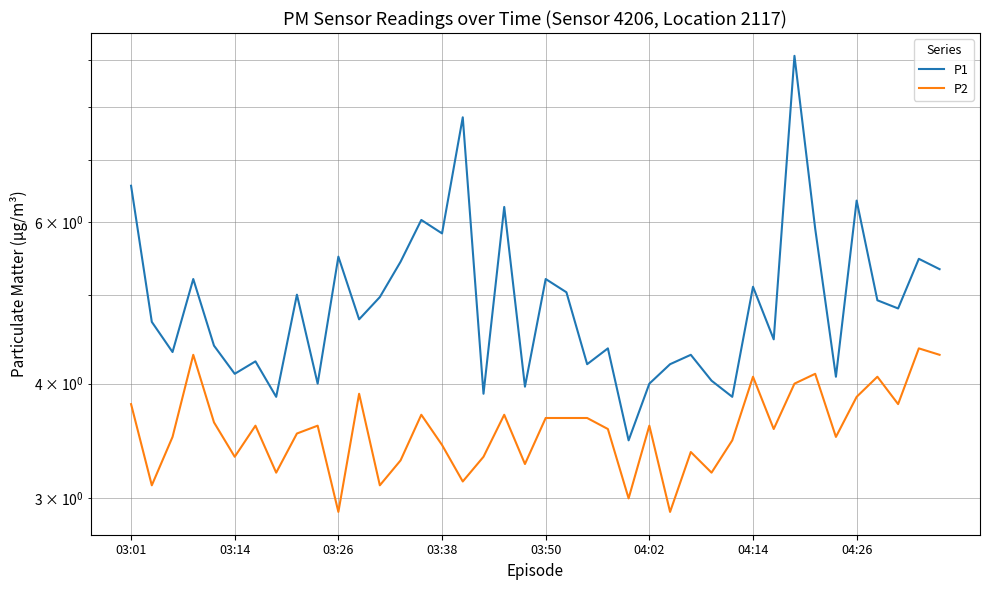

Rank the series by their maximum value, from lowest to highest.

P2, P1